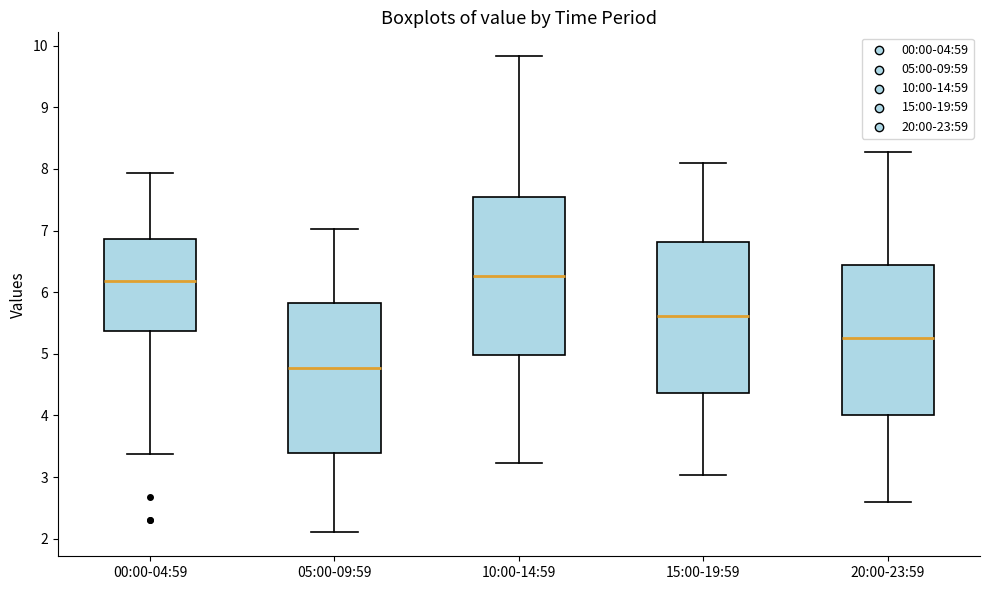

Reading left to right, read every box against the y-axis: the position of its median line, the range the box covers, and the ends of its whiskers. The values are not printed on the chart, so give them approximately, as read against the axis.

00:00-04:59: median 6.2, box 5.4 to 6.9, whiskers 3.4 to 7.9
05:00-09:59: median 4.8, box 3.4 to 5.8, whiskers 2.1 to 7.0
10:00-14:59: median 6.3, box 5.0 to 7.6, whiskers 3.2 to 9.8
15:00-19:59: median 5.6, box 4.4 to 6.8, whiskers 3.0 to 8.1
20:00-23:59: median 5.3, box 4.0 to 6.4, whiskers 2.6 to 8.3